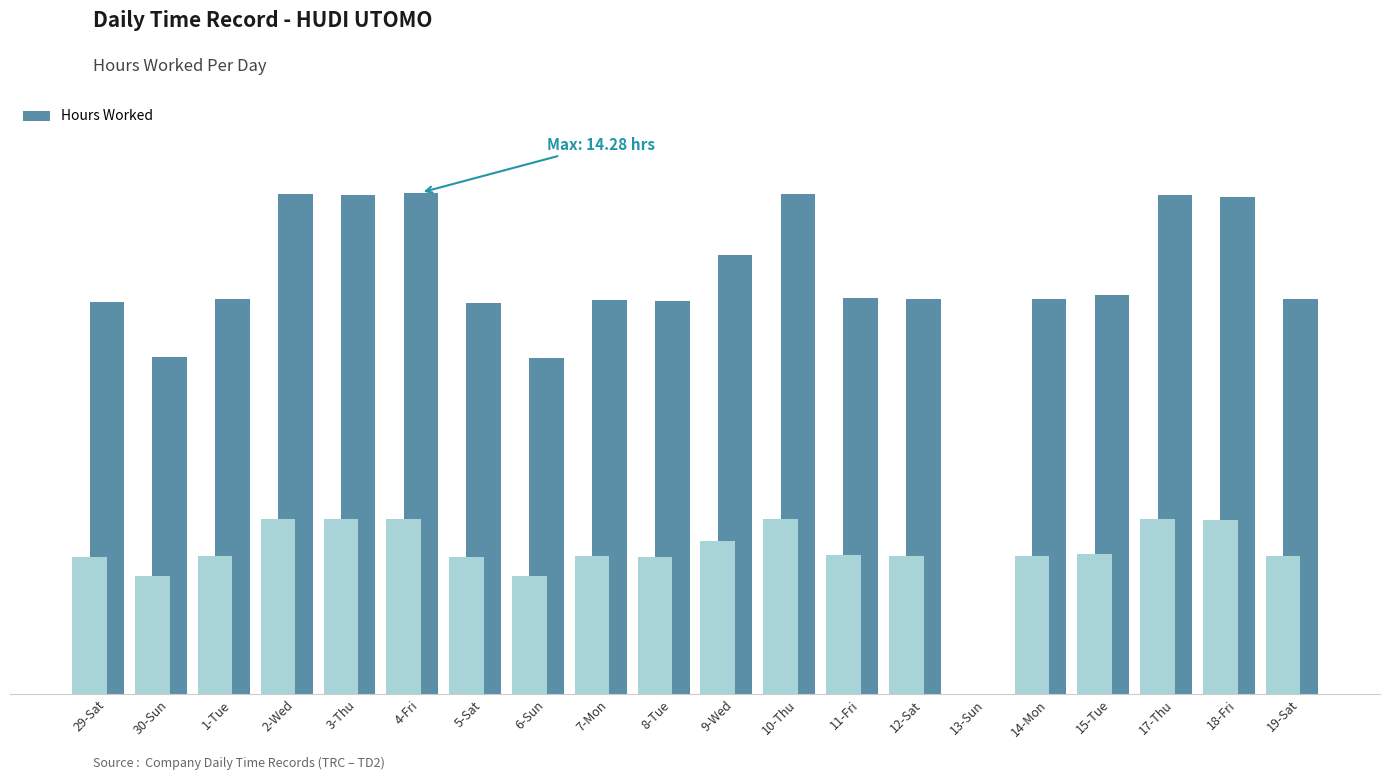

What is the sum of all values?

229.3